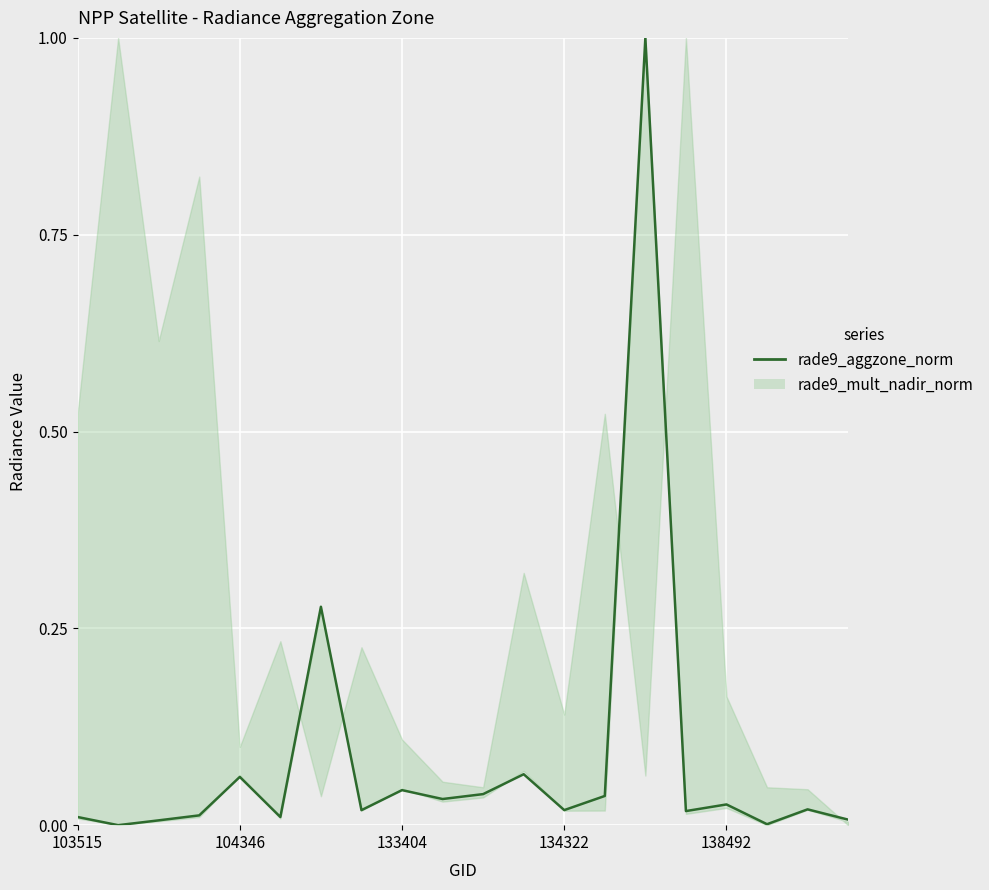

What is the maximum value shown in the chart?

1.0